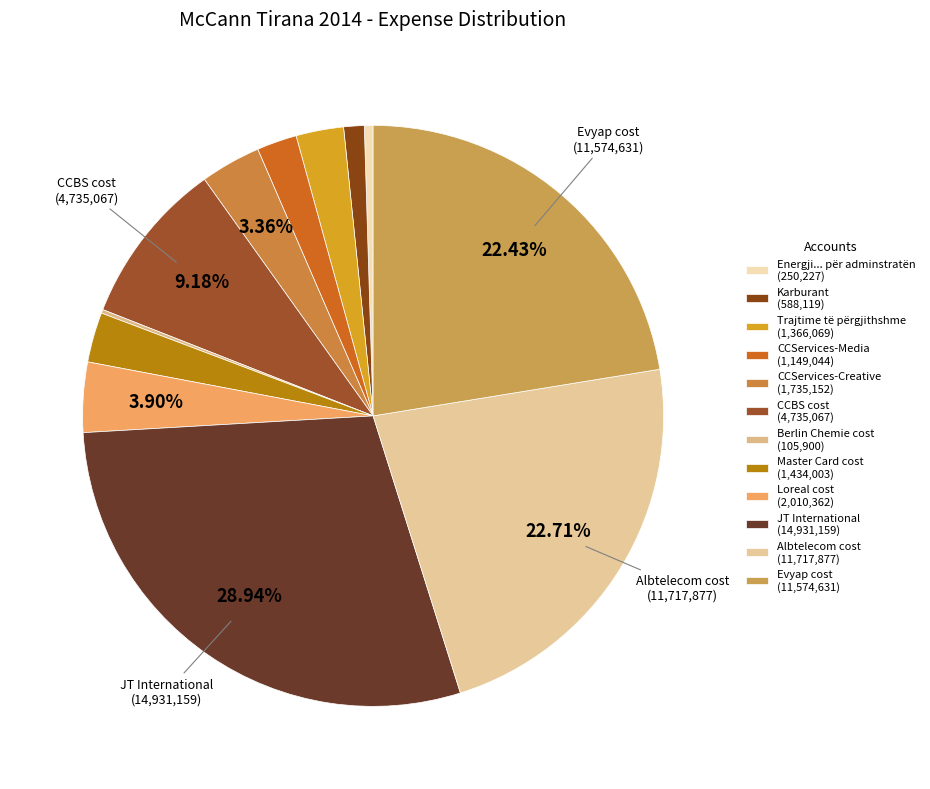

Which category has the biggest portion of the pie?

JT International